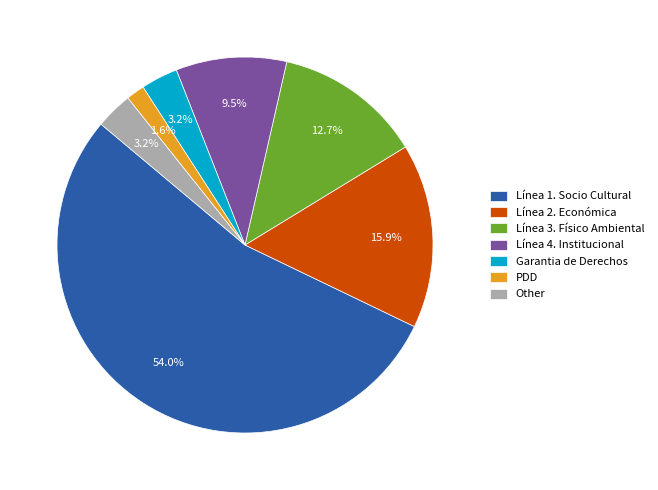

How many slices are in this pie chart?

7